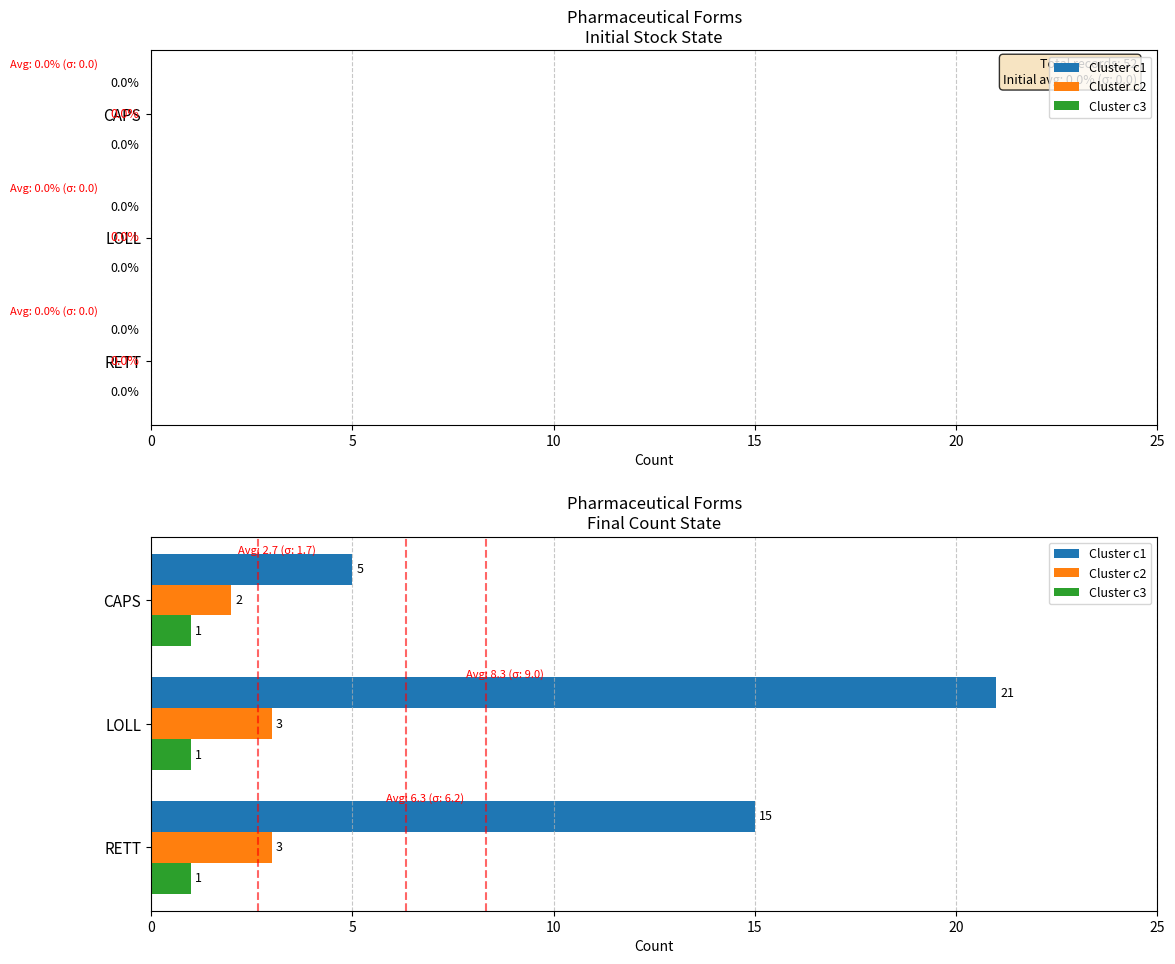

Is it true that Cluster c1 equals 32 at LOLL?

False